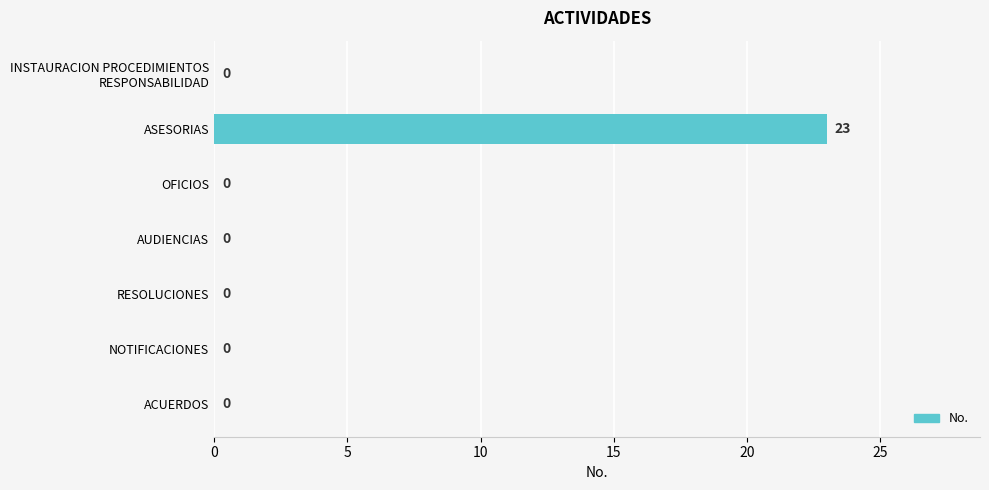

Between ASESORIAS and AUDIENCIAS, which is larger?

ASESORIAS